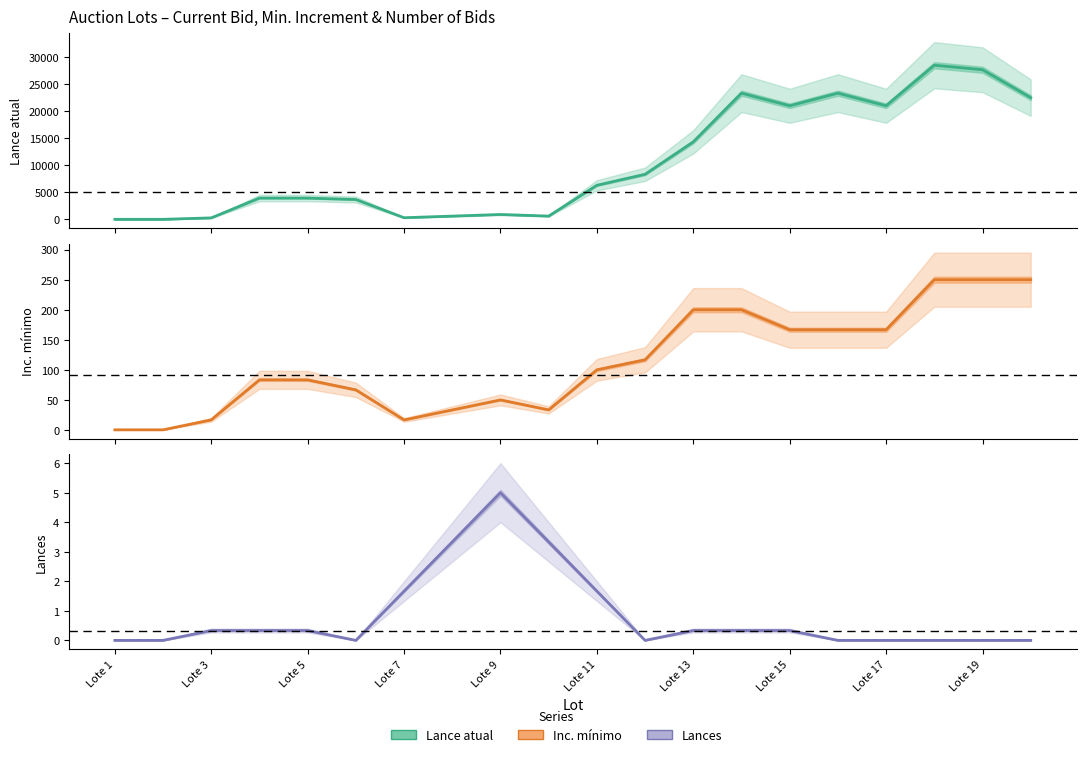

What is the minimum value for Inc. mínimo?

0.2